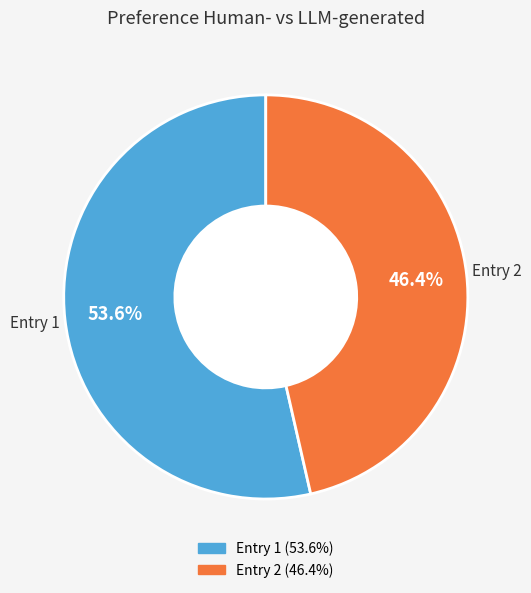

Count the number of slices in the pie.

2